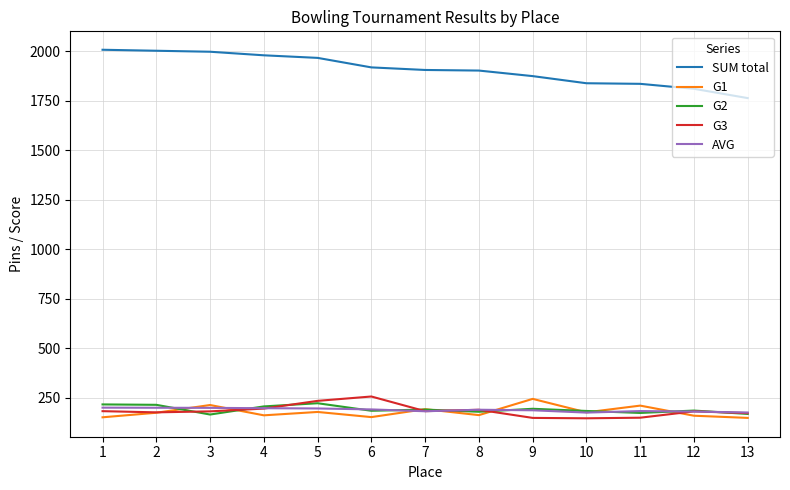

True or false: G3 and SUM total cross at least once.

False